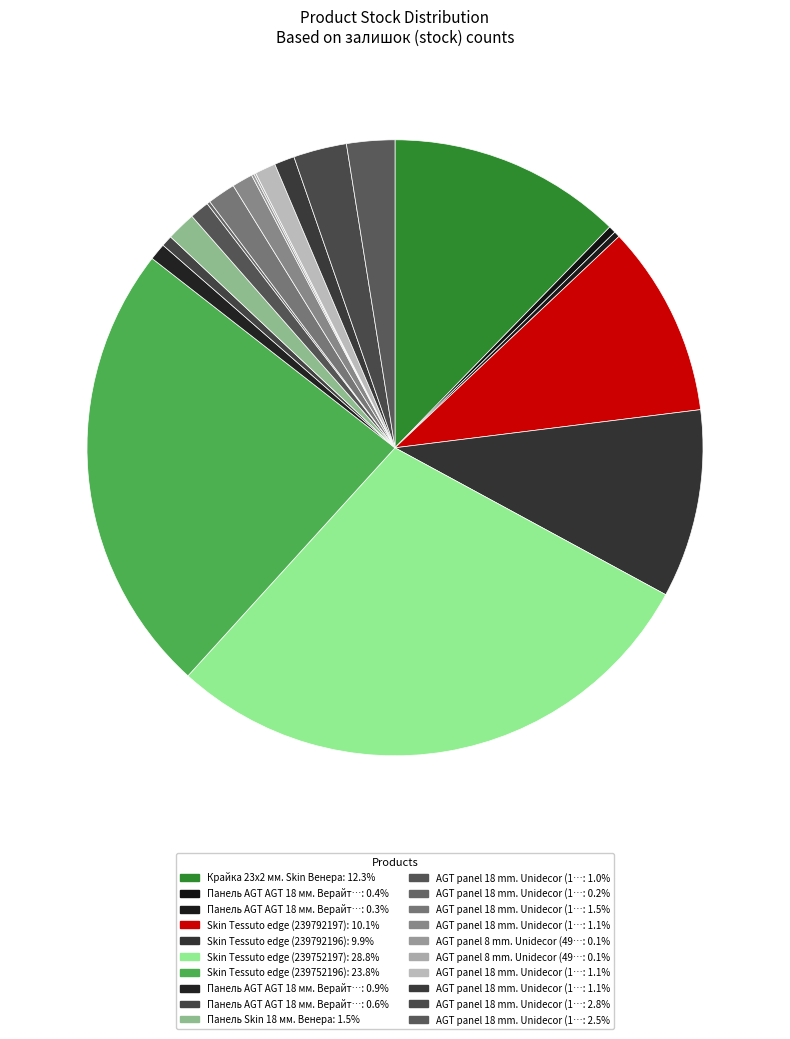

Does any single category account for the majority?

No